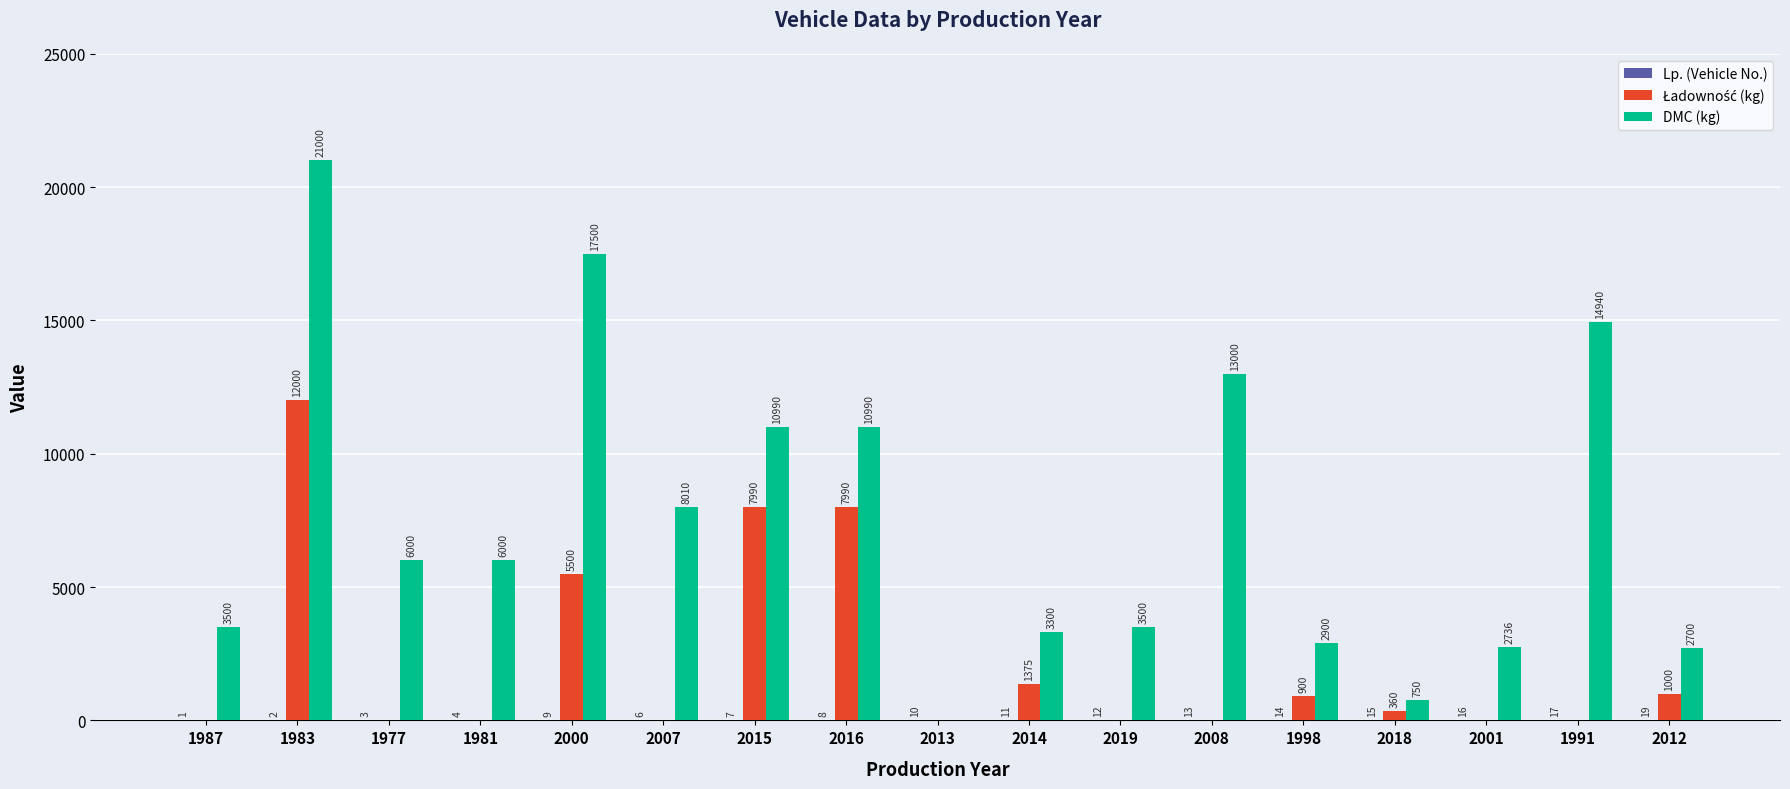

What is the sum of the DMC (kg) values at 2008 and 2007?

21010